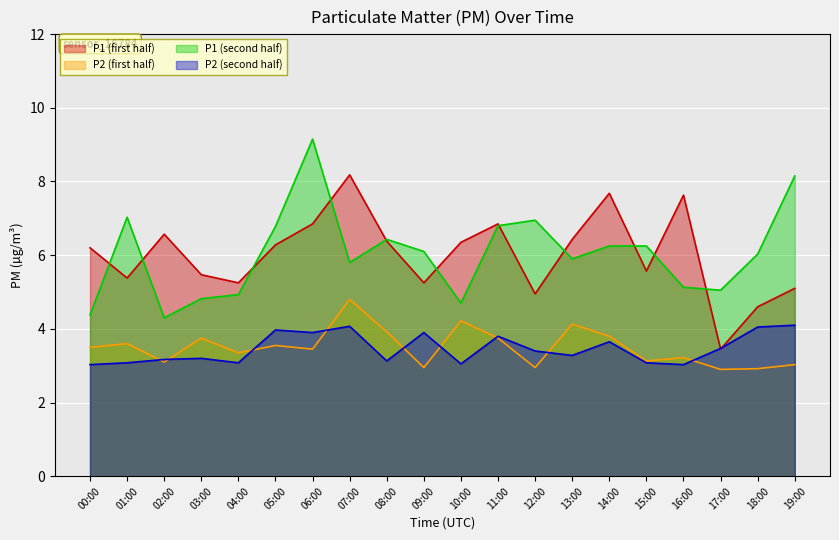

What position from the left is 01:00?

2